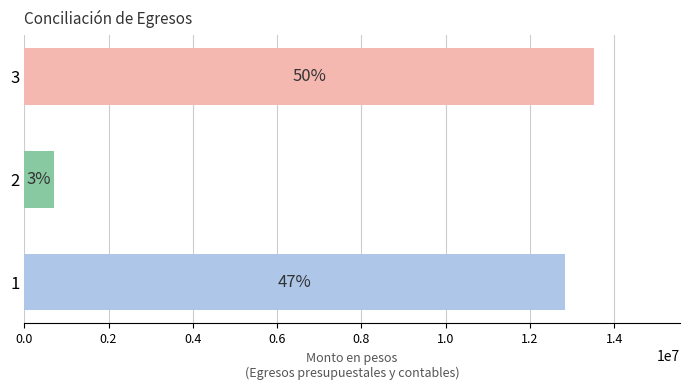

Are the bars horizontal?

Yes